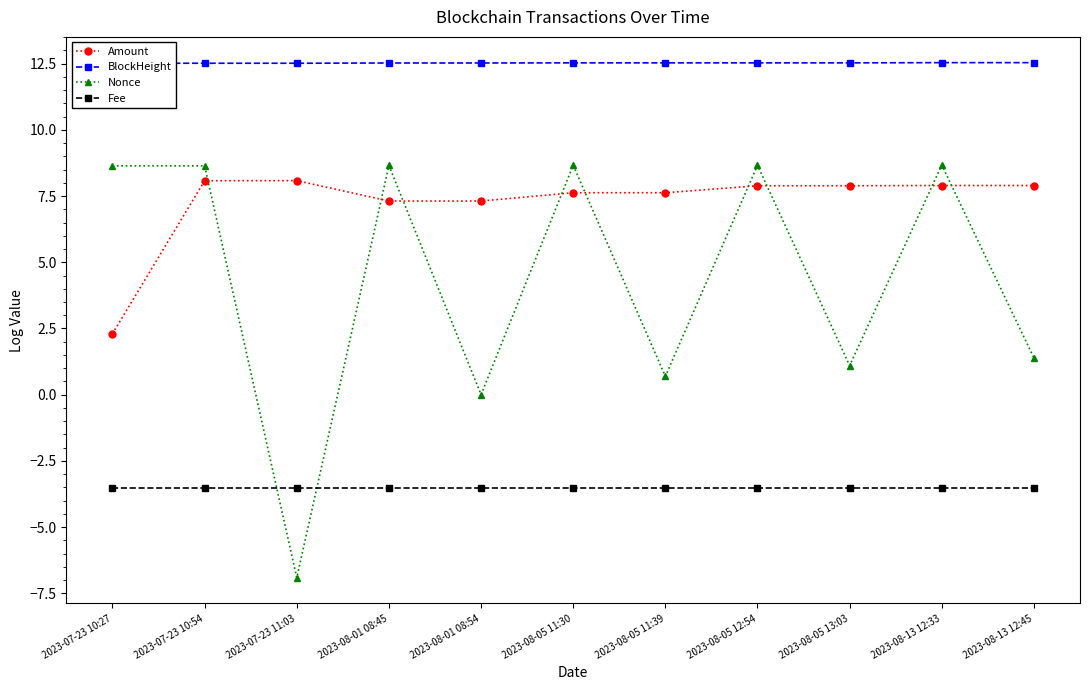

Rank the series at 2023-08-01 08:54 from highest to lowest value.

BlockHeight, Amount, Nonce, Fee